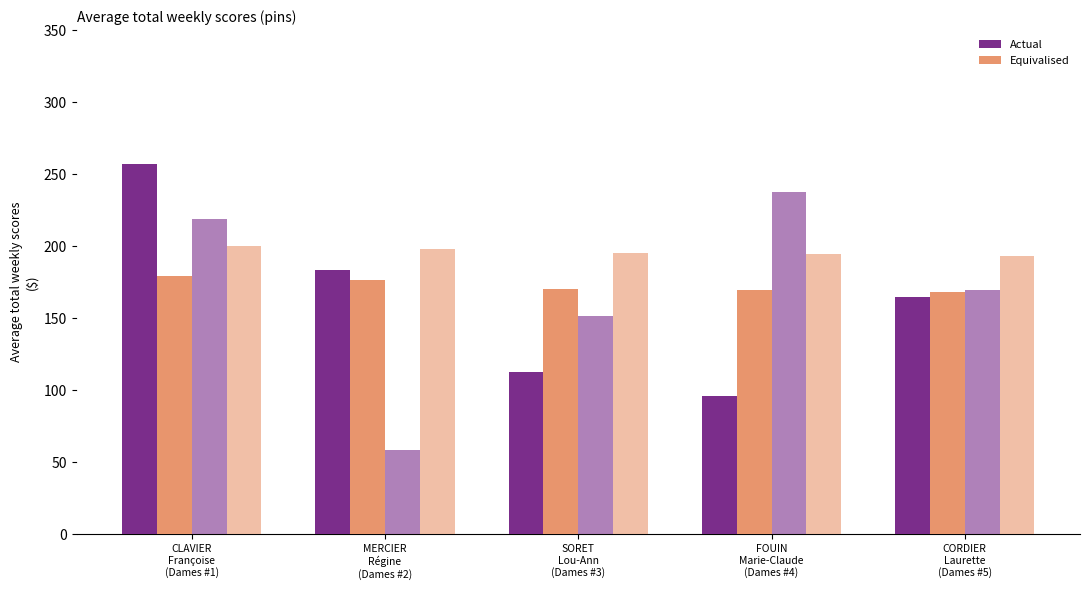

What is the label of the 4th bar from the right?

MERCIER
Régine
(Dames #2)